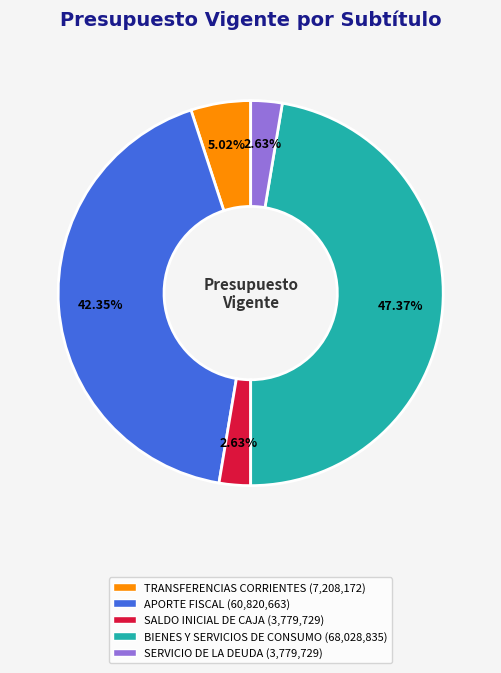

Combined, do SERVICIO DE LA DEUDA (3,779,729) and SALDO INICIAL DE CAJA (3,779,729) account for over 50%?

No